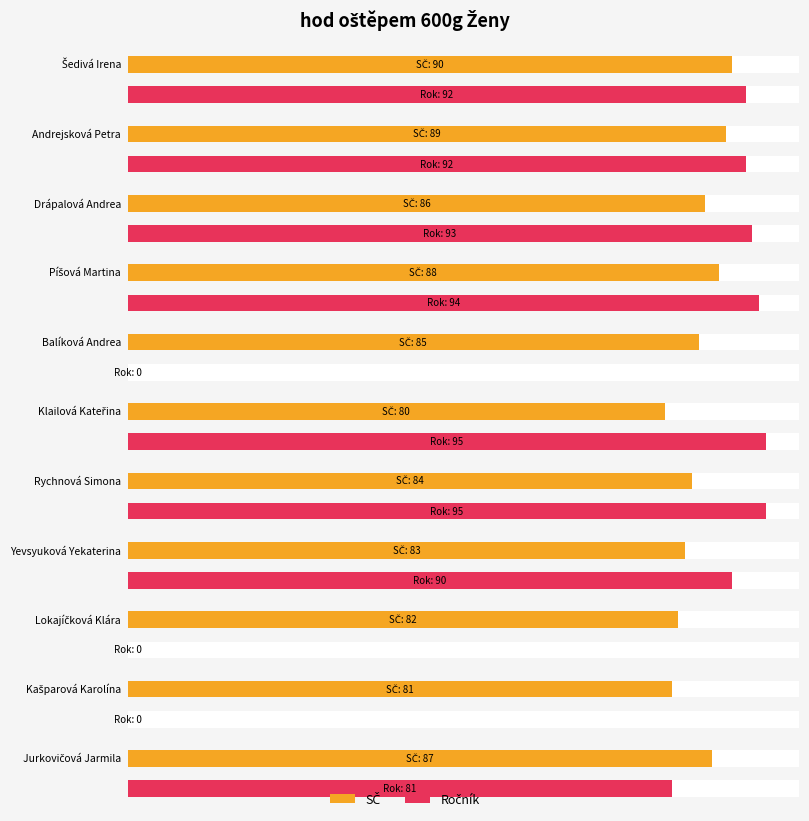

Rank the series by their maximum value, from lowest to highest.

SČ, Ročník